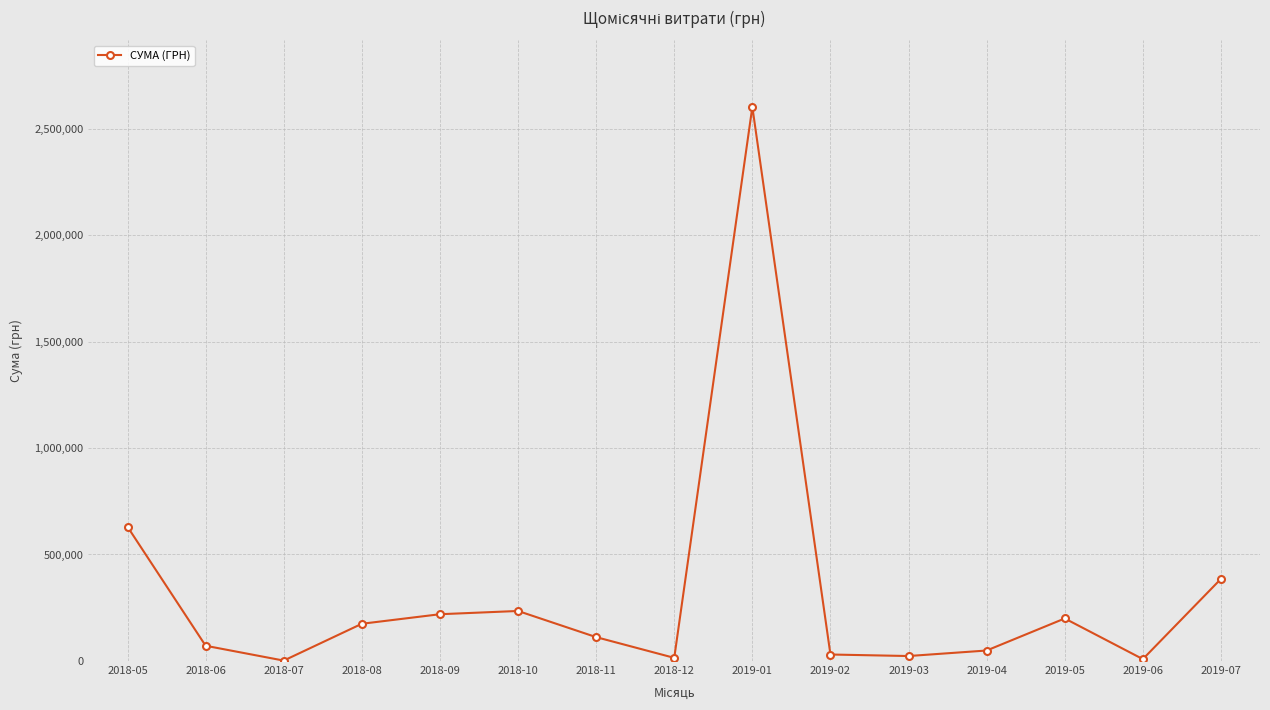

True or false: the data shows 212851.6 at 2019-07.

False